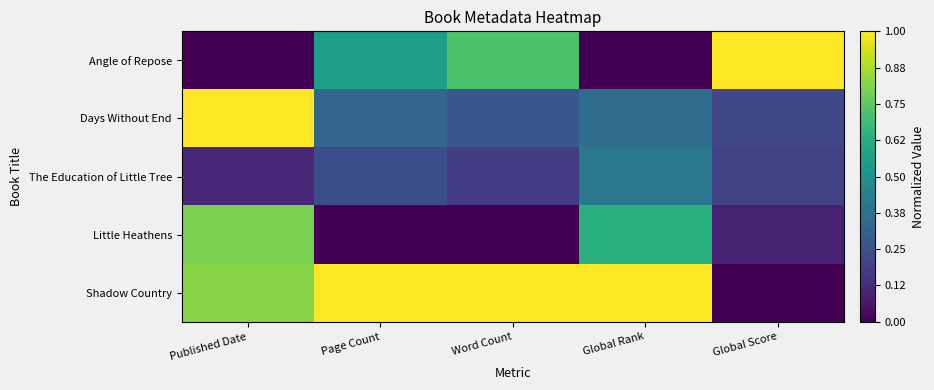

At which category is the sum across all series the highest?

Published Date